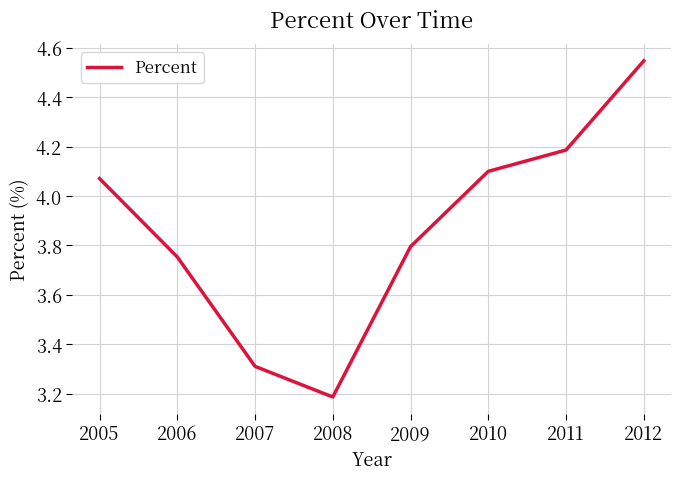

Which label corresponds to the smallest value in the chart?

2008